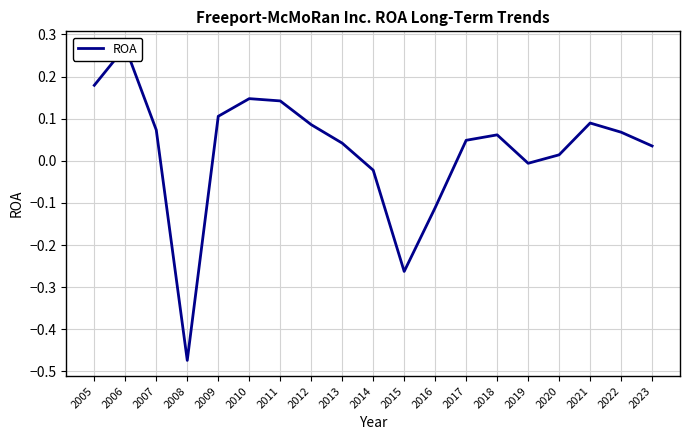

Is this an area chart (filled region under the line)?

No